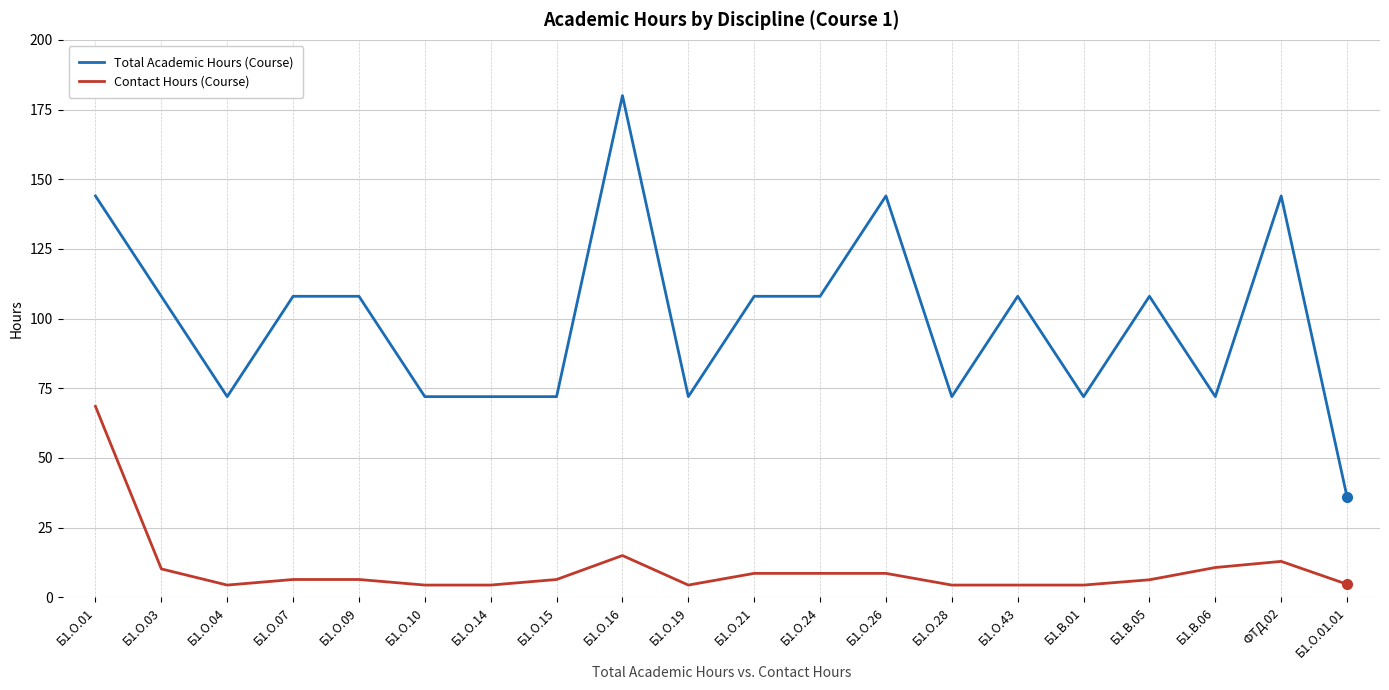

What is the smallest value displayed?

4.4